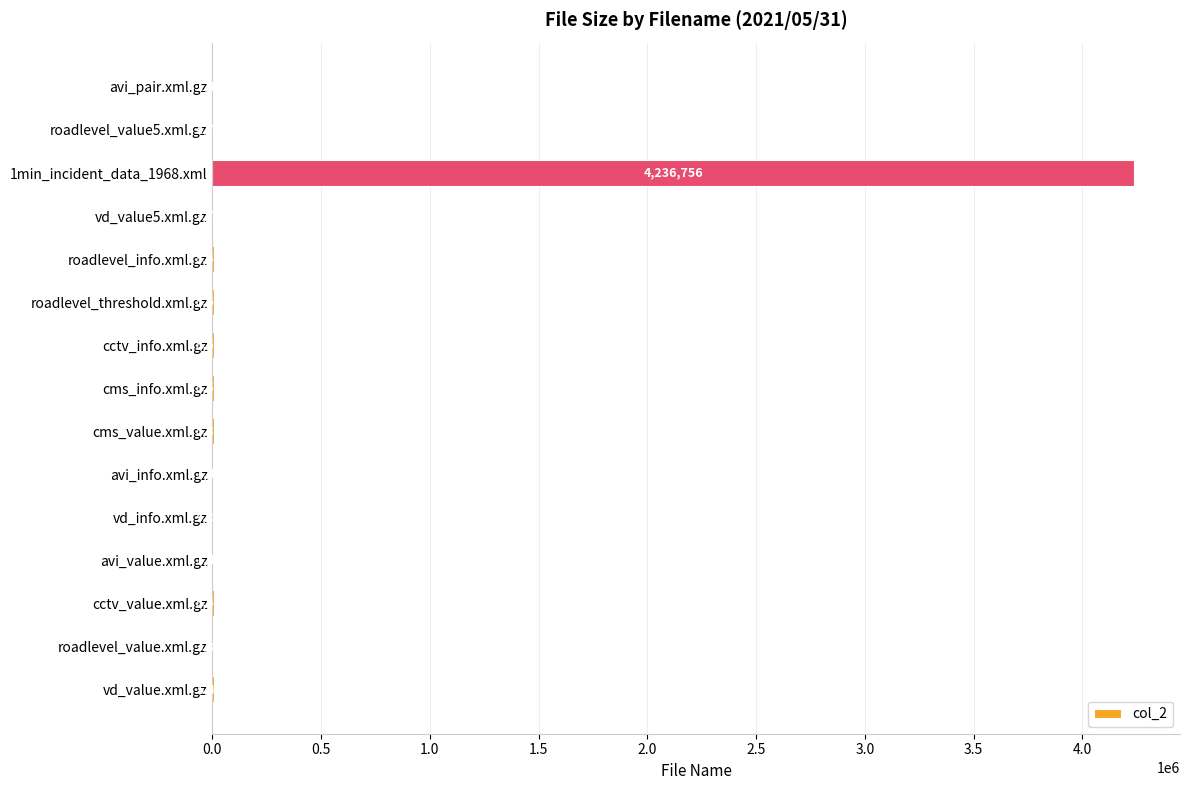

What is the greatest value displayed?

4236756